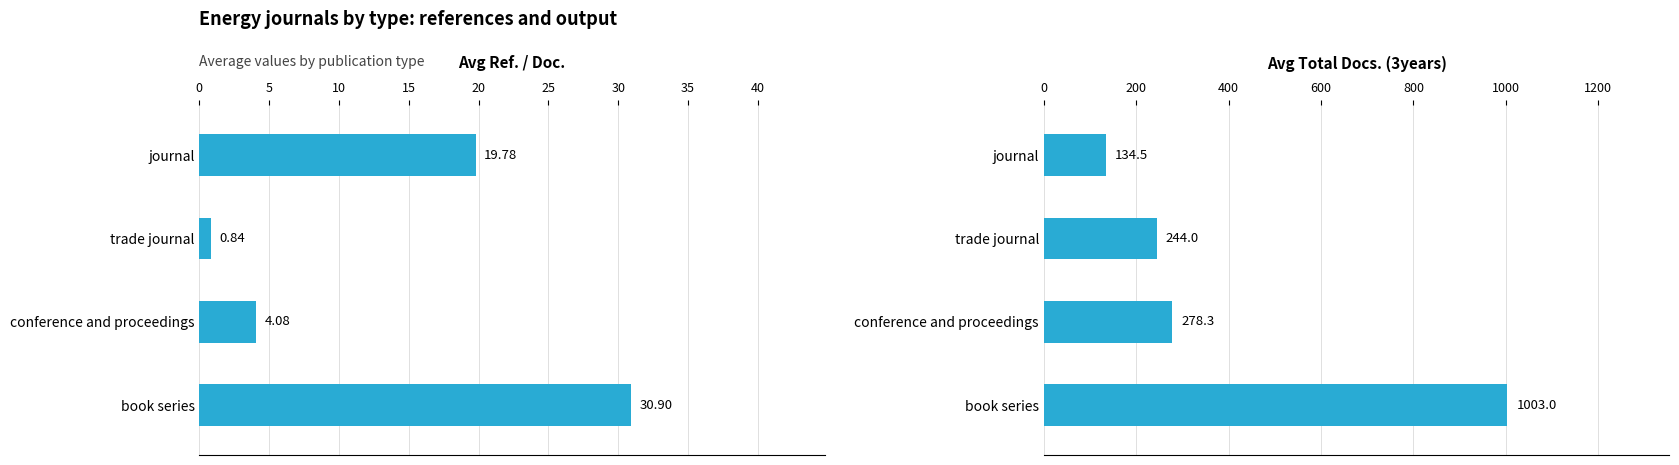

What is the average value of the Avg Ref. / Doc. series?

13.9